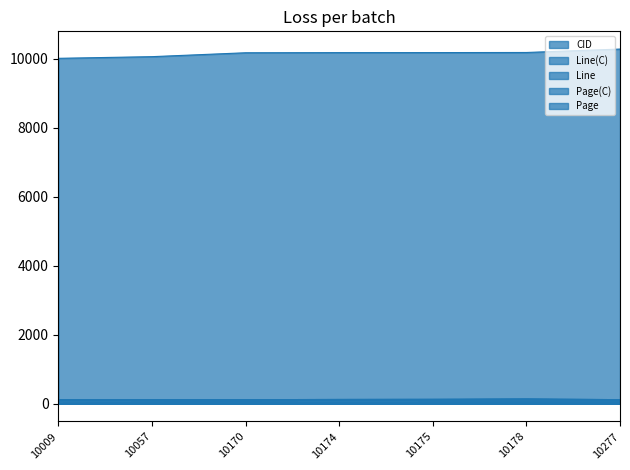

True or false: Page and Line cross at least once.

False